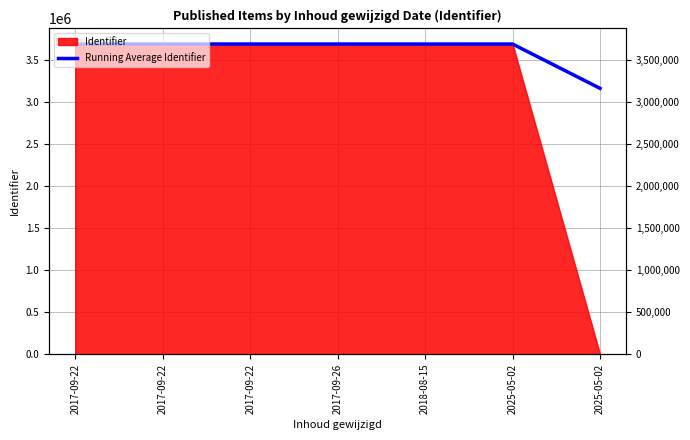

True or false: the data has more than 2 interior local peaks.

False